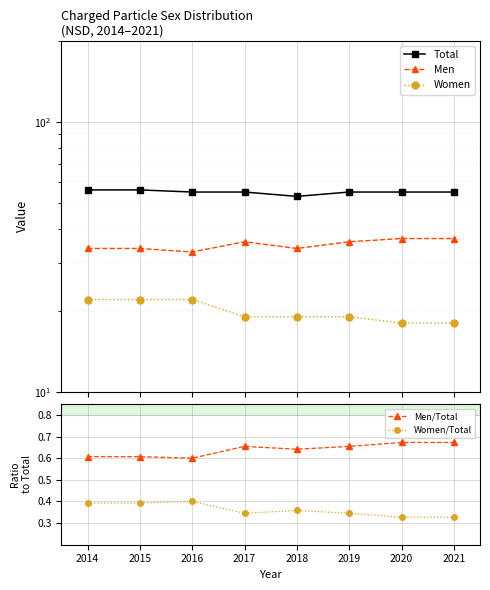

The value of Men/Total at 2014 is 0.8. True or false?

False